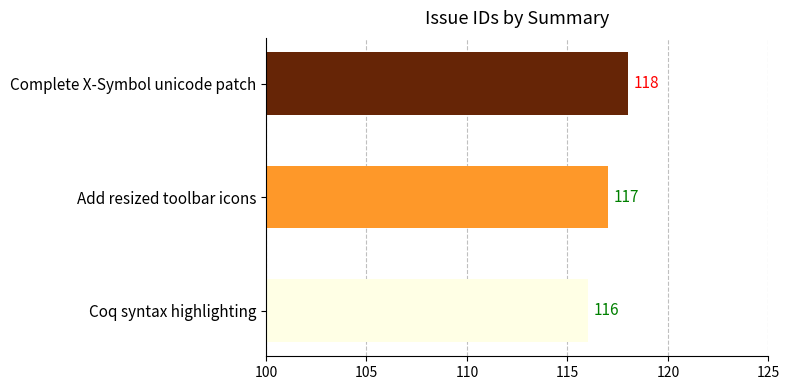

At which label is the value closest to 117?

Add resized toolbar icons